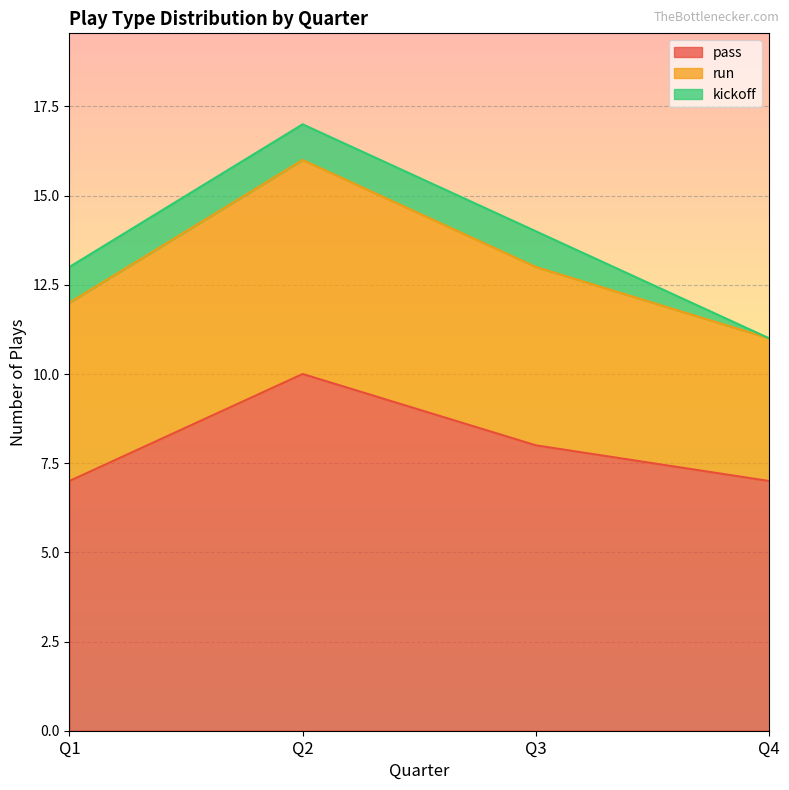

What is the difference between the run values at Q1 and Q4?

1